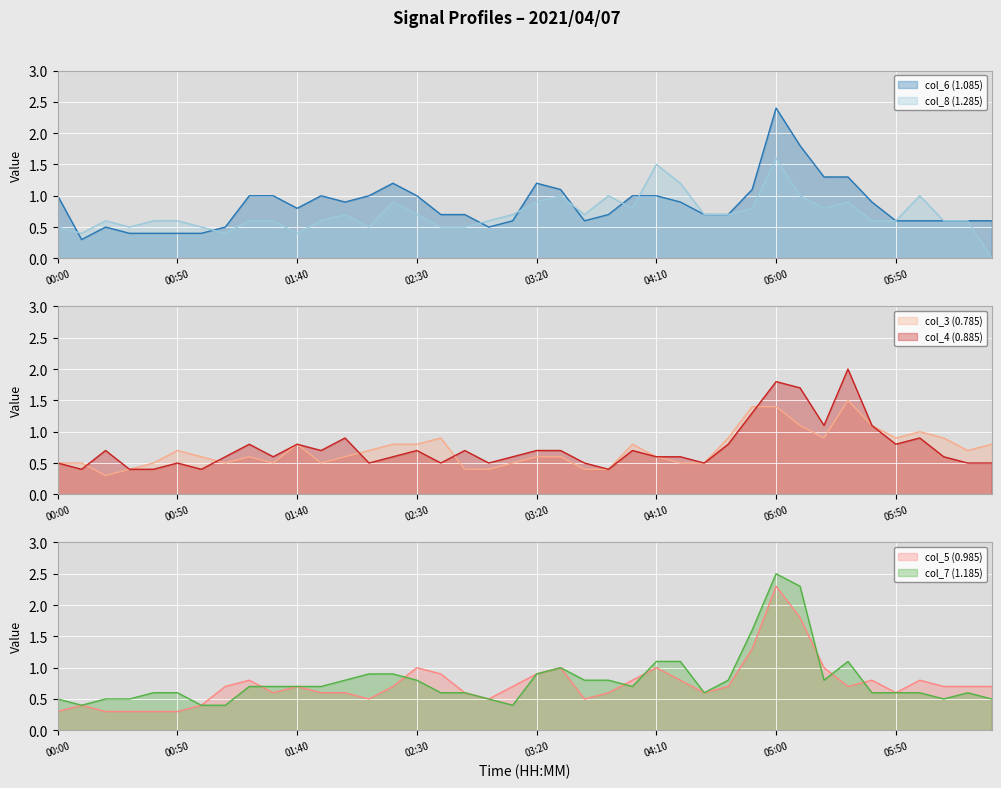

What is the minimum value for col_4 (0.885)?

0.4